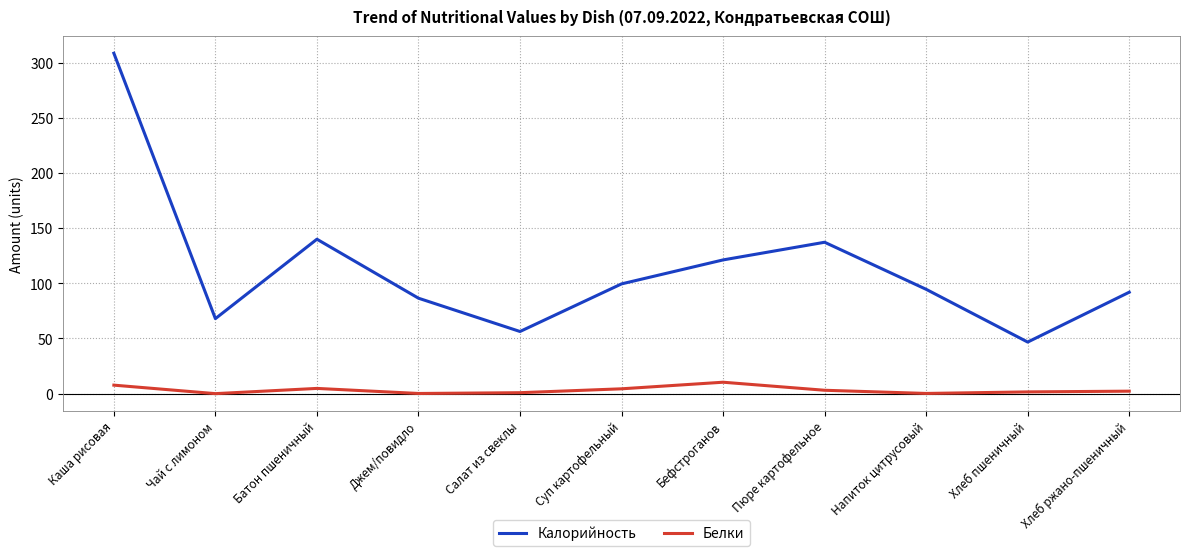

Where is the first local maximum for Калорийность?

Батон пшеничный